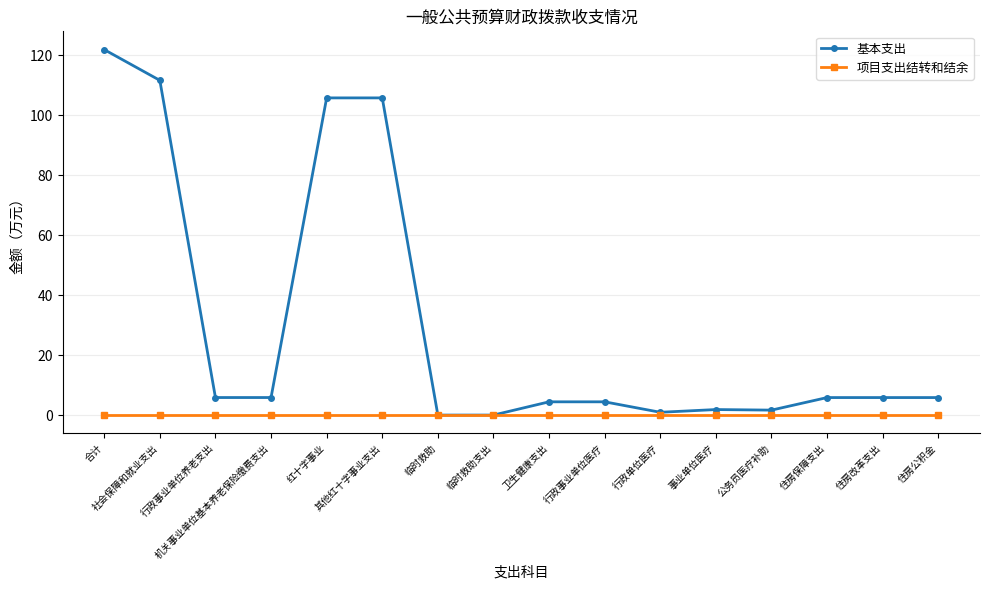

At which category does the chart reach its peak across all series?

合计